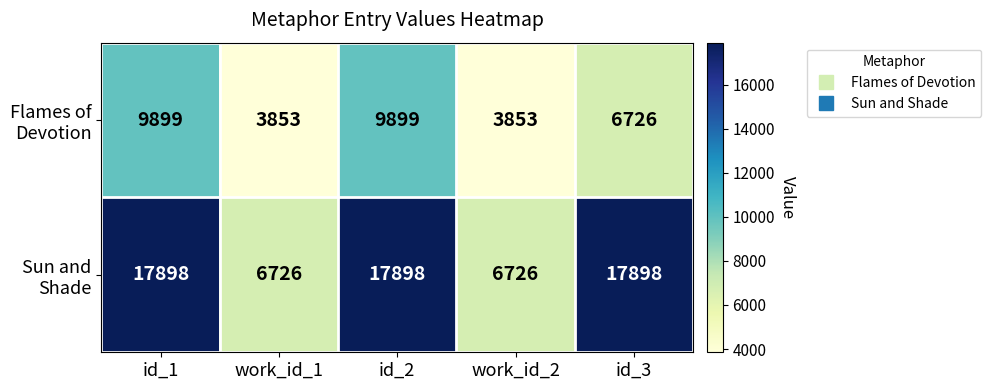

What is the difference between the highest and lowest values at work_id_1?

2873